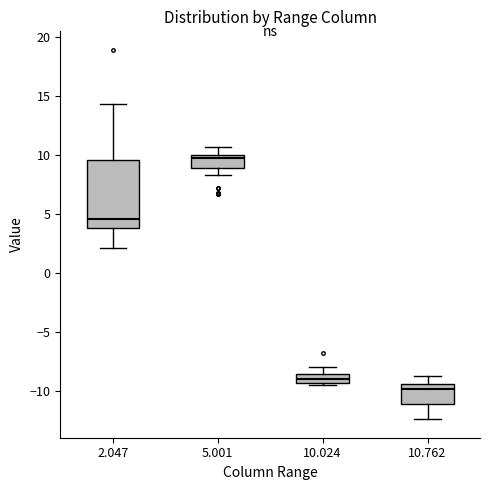

Where is the lower edge of the box at x = 2.047 on the y-axis? The values are not printed on the chart, so give them approximately, as read against the axis.

4.0